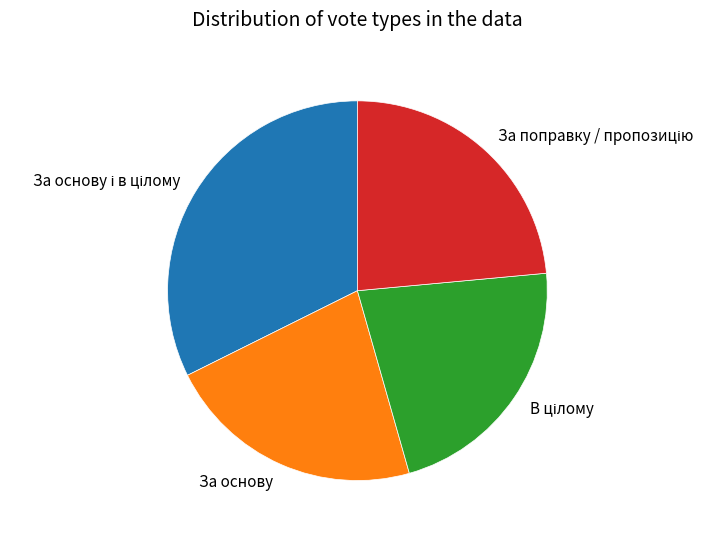

The За основу slice represents 22% of the pie. True or false?

True